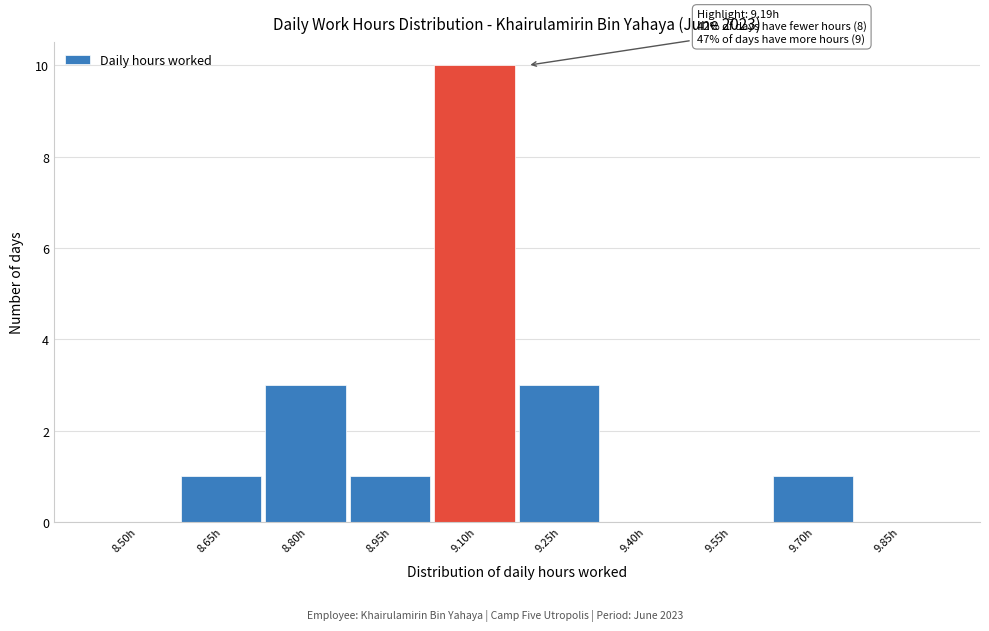

Reading right to left, list all the values displayed in this chart.

9.85h=0	9.70h=1	9.55h=0	9.40h=0	9.25h=3	9.10h=10	8.95h=1	8.80h=3	8.65h=1	8.50h=0